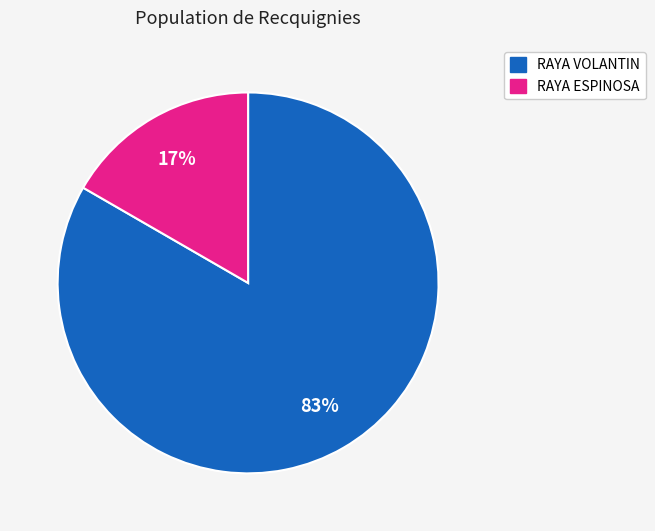

Does any single category account for the majority?

Yes